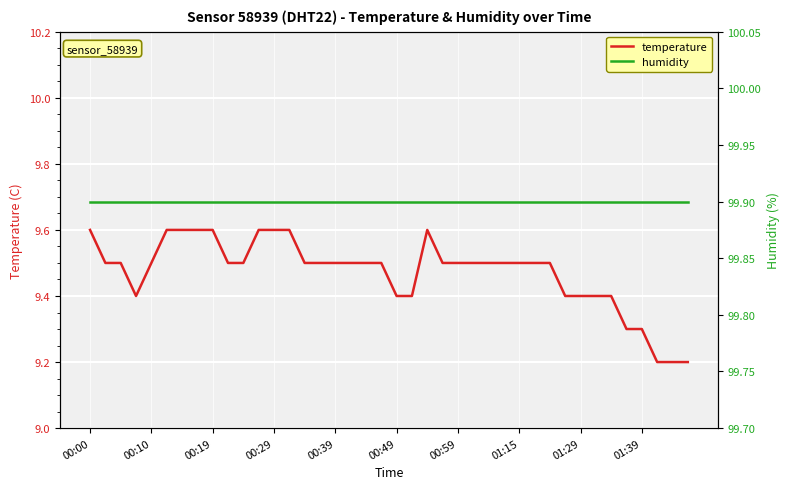

Reading right to left, list all the values displayed in this chart.

temperature: 9.2	9.2	9.2	9.3	9.3	9.4	9.4	9.4	9.4	9.5	9.5	9.5	9.5	9.5	9.5	9.5	9.5	9.6	9.4	9.4	9.5	9.5	9.5	9.5	9.5	9.5	9.6	9.6	9.6	9.5	9.5	9.6	9.6	9.6	9.6	9.5	9.4	9.5	9.5	9.6
humidity: 99.9	99.9	99.9	99.9	99.9	99.9	99.9	99.9	99.9	99.9	99.9	99.9	99.9	99.9	99.9	99.9	99.9	99.9	99.9	99.9	99.9	99.9	99.9	99.9	99.9	99.9	99.9	99.9	99.9	99.9	99.9	99.9	99.9	99.9	99.9	99.9	99.9	99.9	99.9	99.9